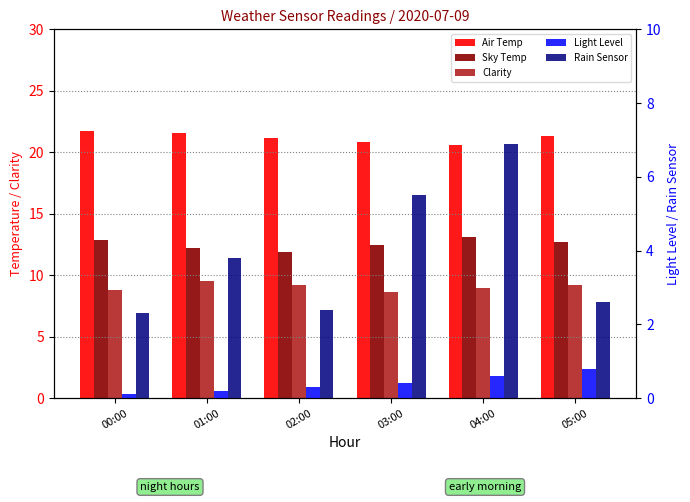

Reading left to right, extract all data points from this chart.

Air Temp: 00:00=21.8	01:00=21.6	02:00=21.2	03:00=20.9	04:00=20.6	05:00=21.3
Sky Temp: 00:00=12.9	01:00=12.2	02:00=11.9	03:00=12.4	04:00=13.1	05:00=12.7
Clarity: 00:00=8.8	01:00=9.5	02:00=9.2	03:00=8.7	04:00=8.9	05:00=9.2
Light Level: 00:00=0.1	01:00=0.2	02:00=0.3	03:00=0.4	04:00=0.6	05:00=0.8
Rain Sensor: 00:00=2.3	01:00=3.8	02:00=2.4	03:00=5.5	04:00=6.9	05:00=2.6